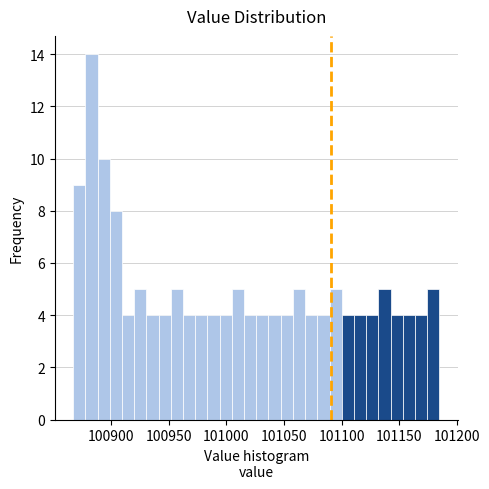

Around what value on the x-axis is the tallest bar? Give the approximate position of its centre, as read against the axis.

100885